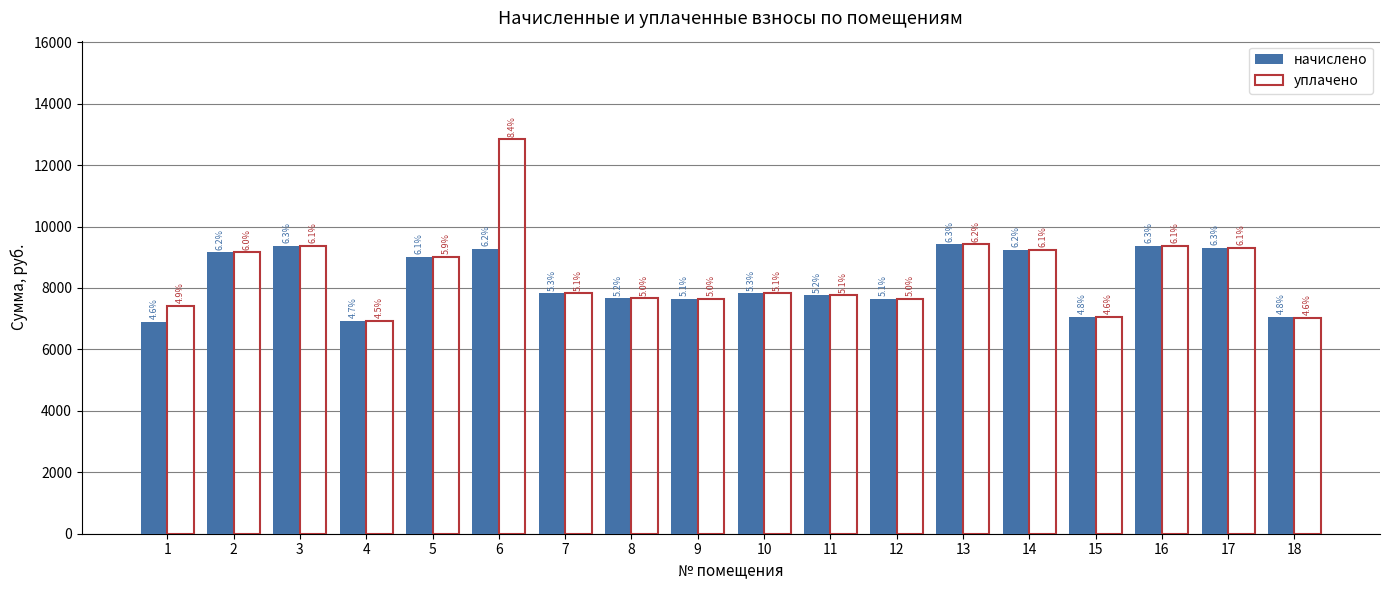

How many groups of bars are there?

18